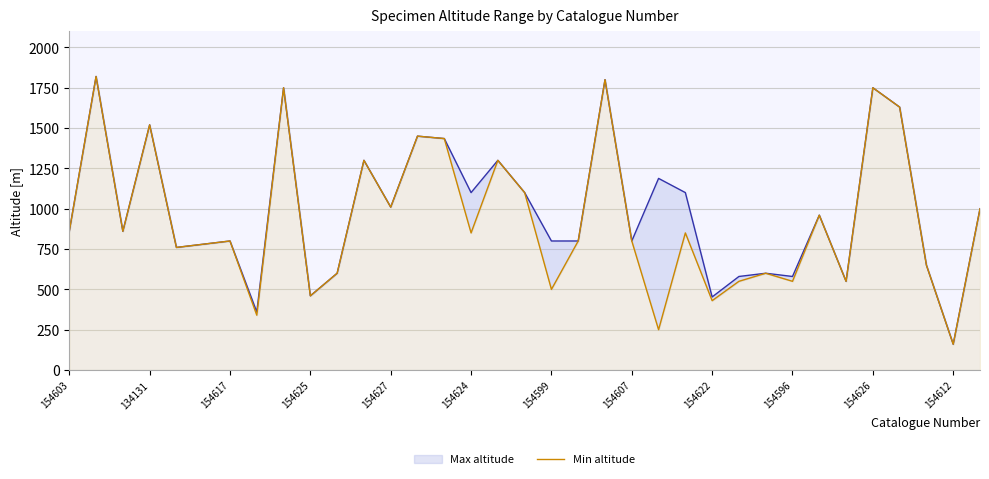

What is the maximum value for Min altitude?

1820